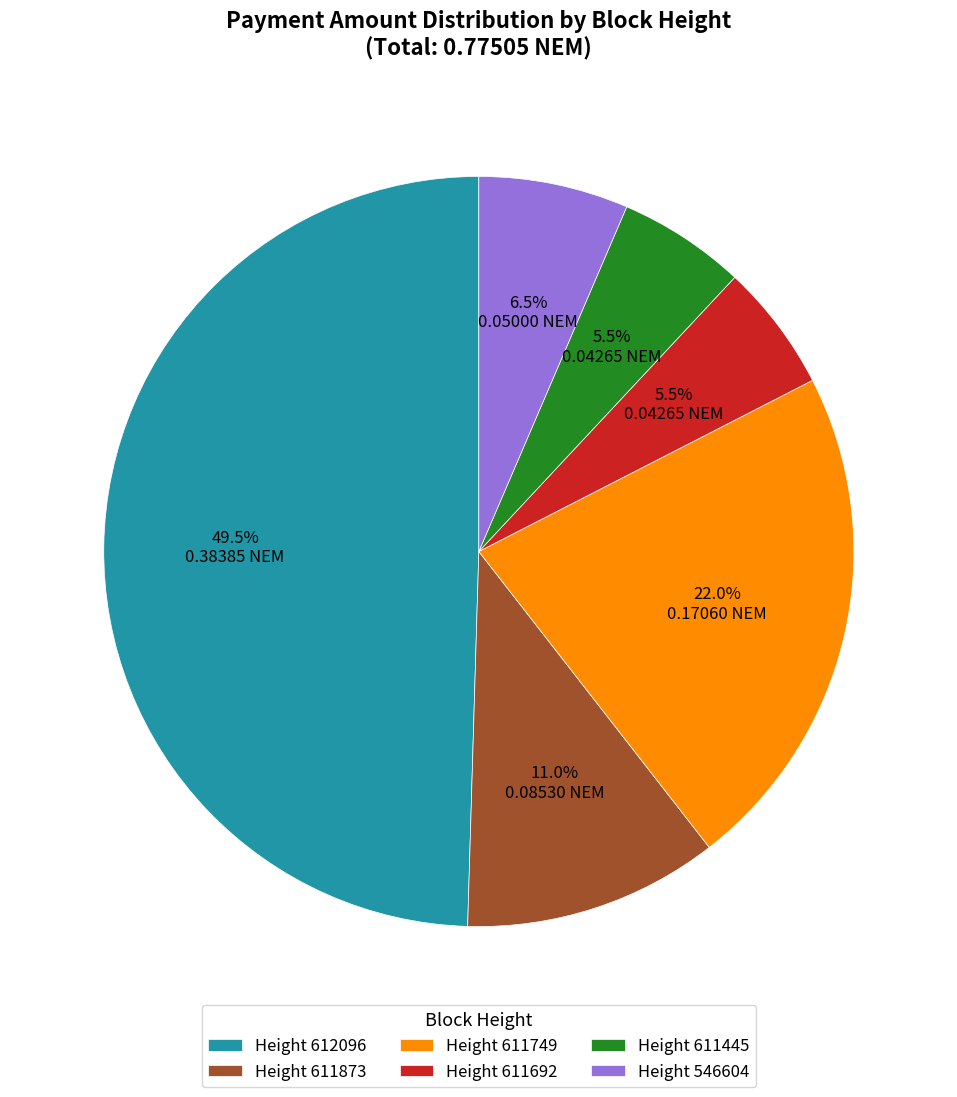

Is Height 611873 the majority of the pie?

No